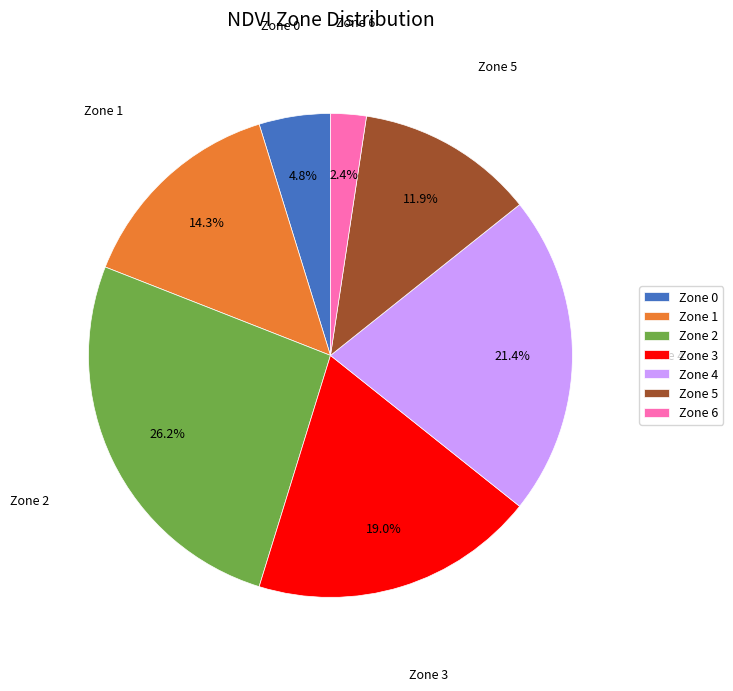

Which slice is the smallest?

Zone 6